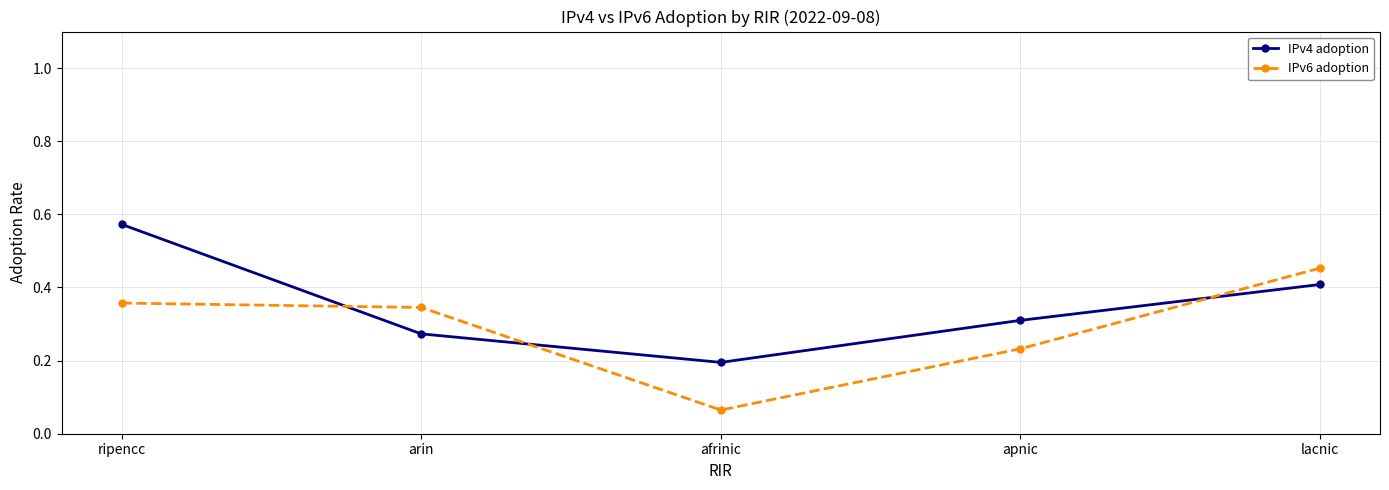

What is the label of the 3rd point from the left?

afrinic